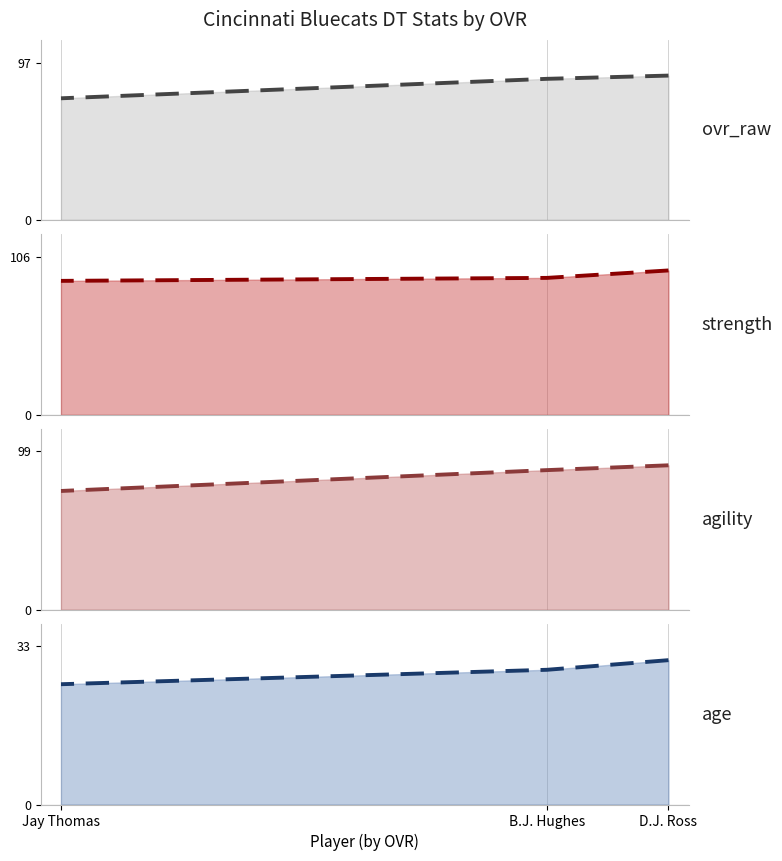

What is the average value of the ovr_raw trend series?

84